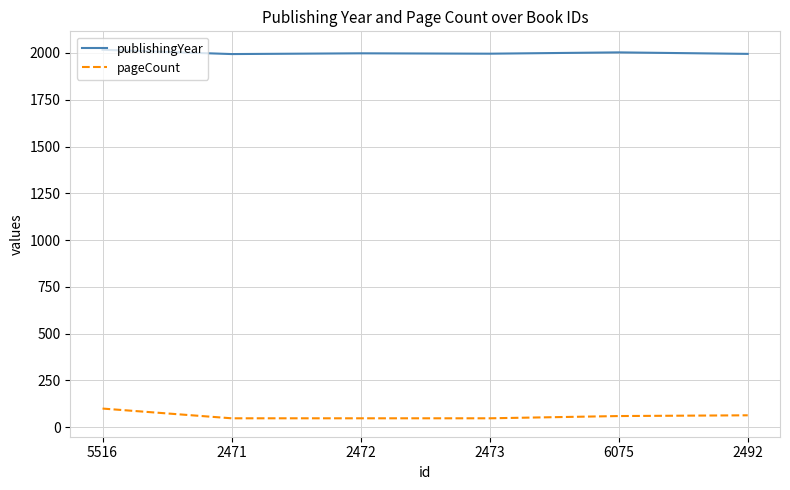

What are all the series names shown in the legend?

publishingYear, pageCount